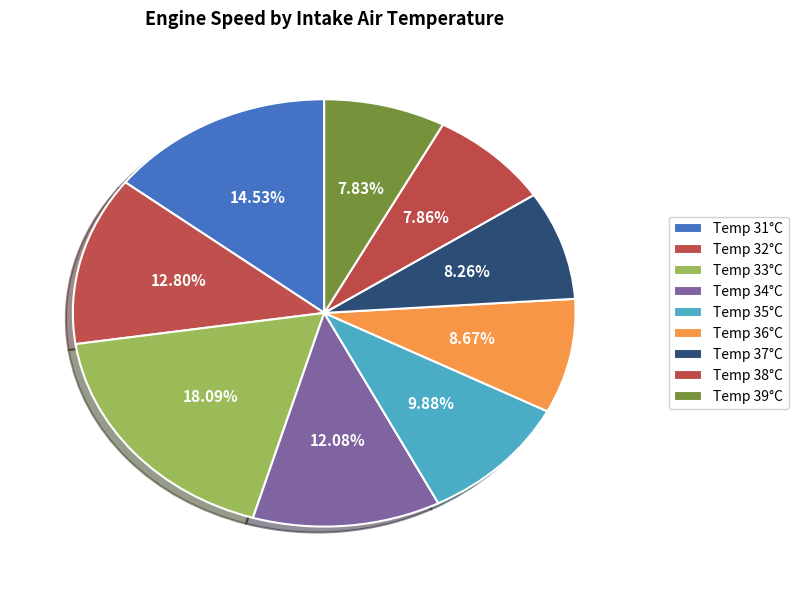

Does any single category account for the majority?

No